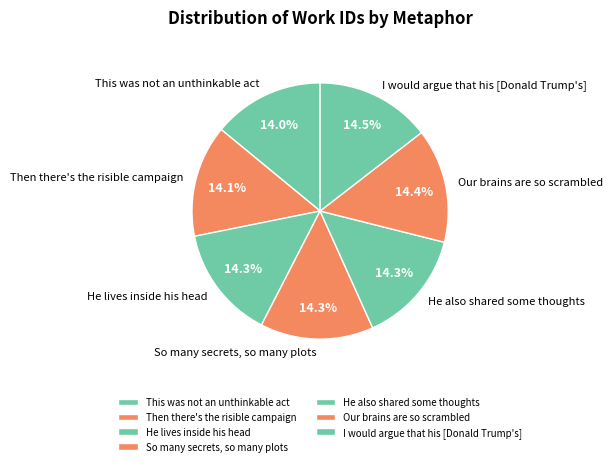

Does This was not an unthinkable act account for over 50% of the chart?

No